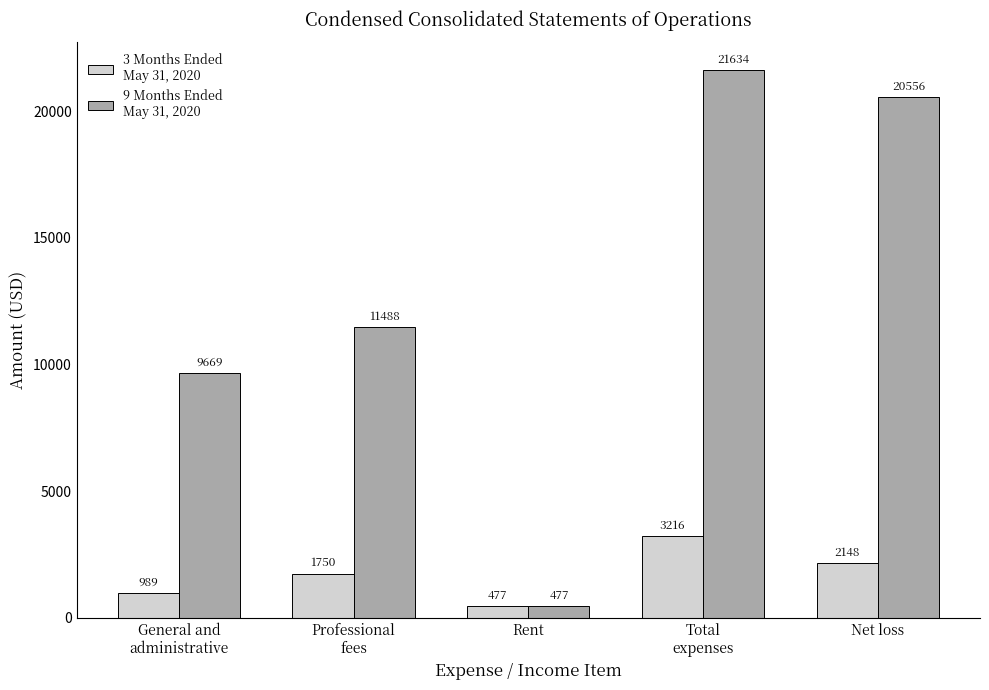

Which label corresponds to the smallest value in the chart?

Rent